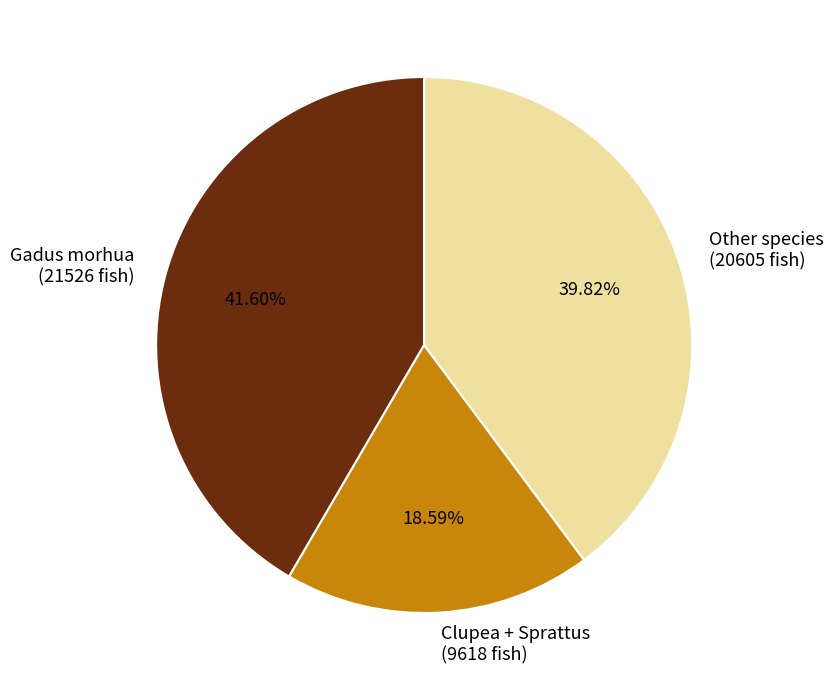

Which slice is the largest?

Gadus morhua (21526 fish)